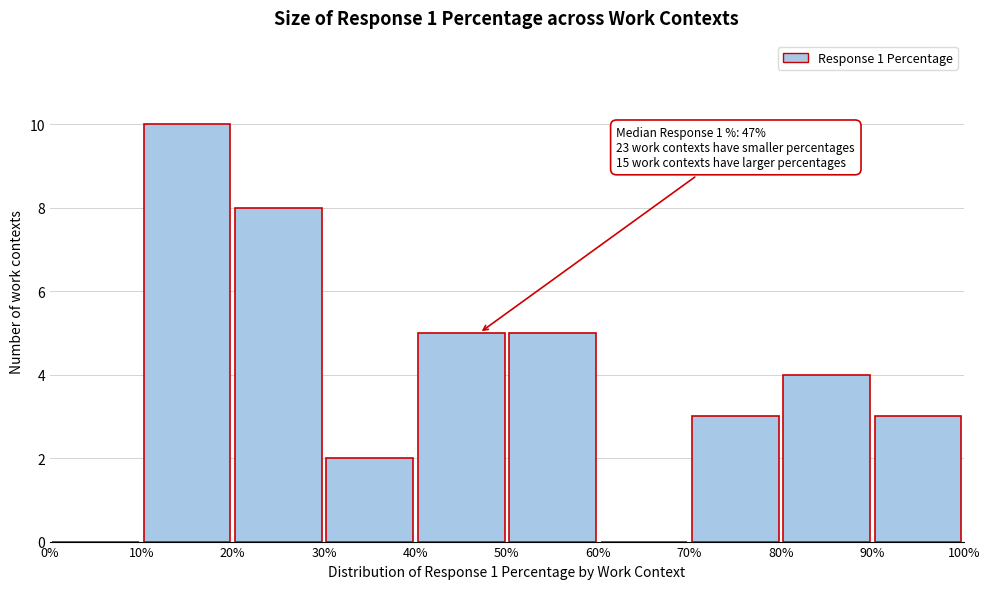

Over which range of the x-axis is the bar tallest?

10% to 20%